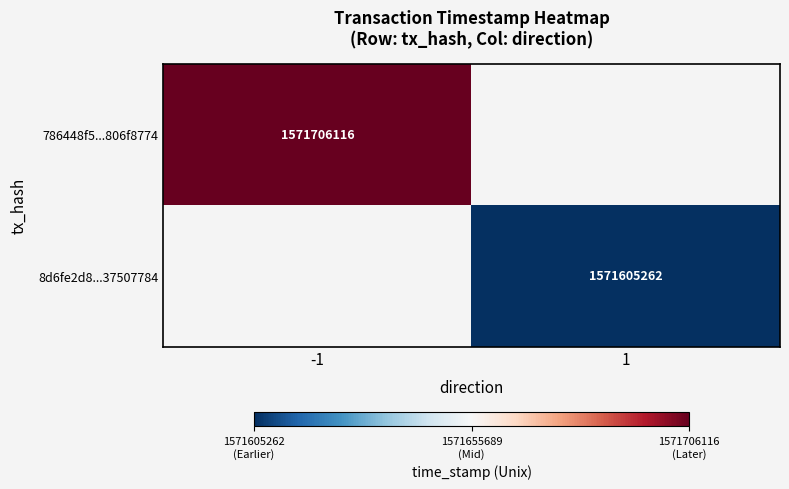

True or false: 8d6fe2d8...37507784 has a value of 1571605262 at 1.

True